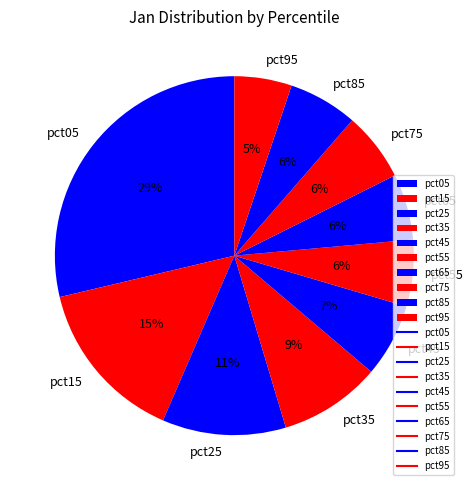

Does pct15 represent more than half of the total?

No